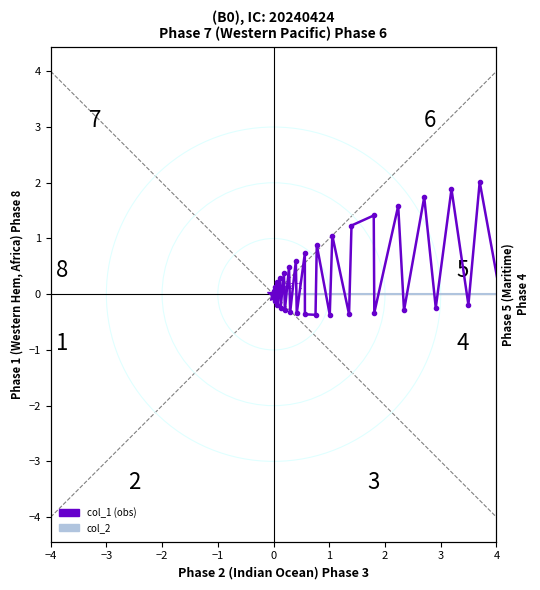

True or false: col_1 has more than 2 points higher than both neighbors.

True